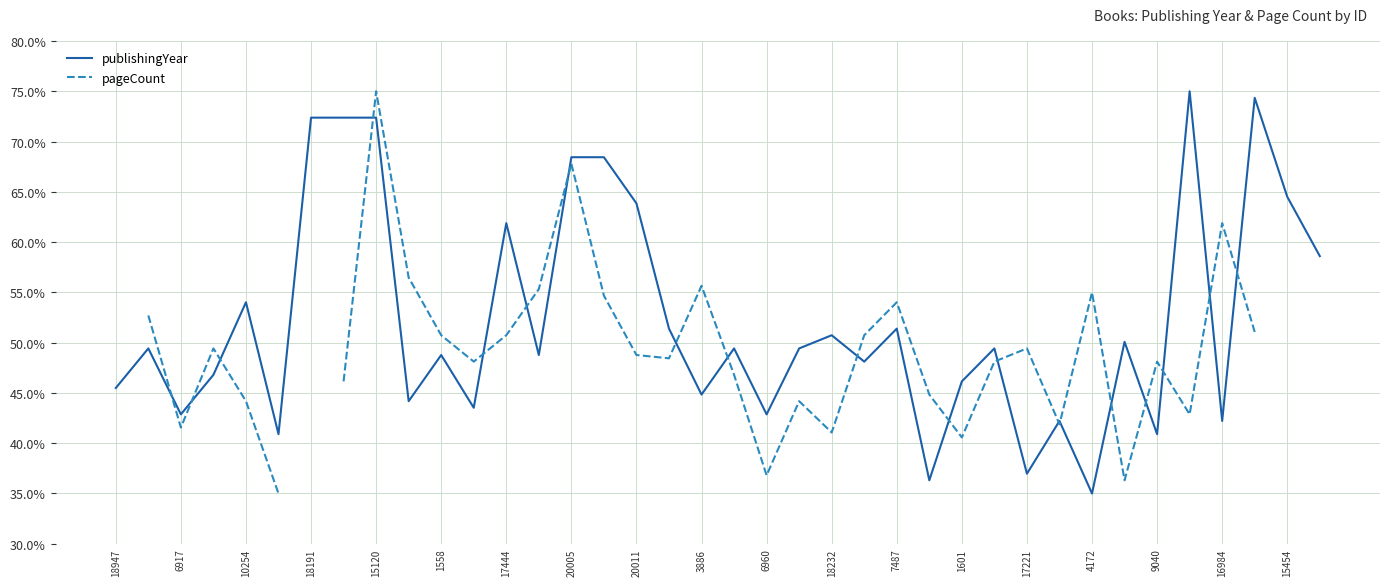

True or false: publishingYear has a value of 36.2 at 10254.

False